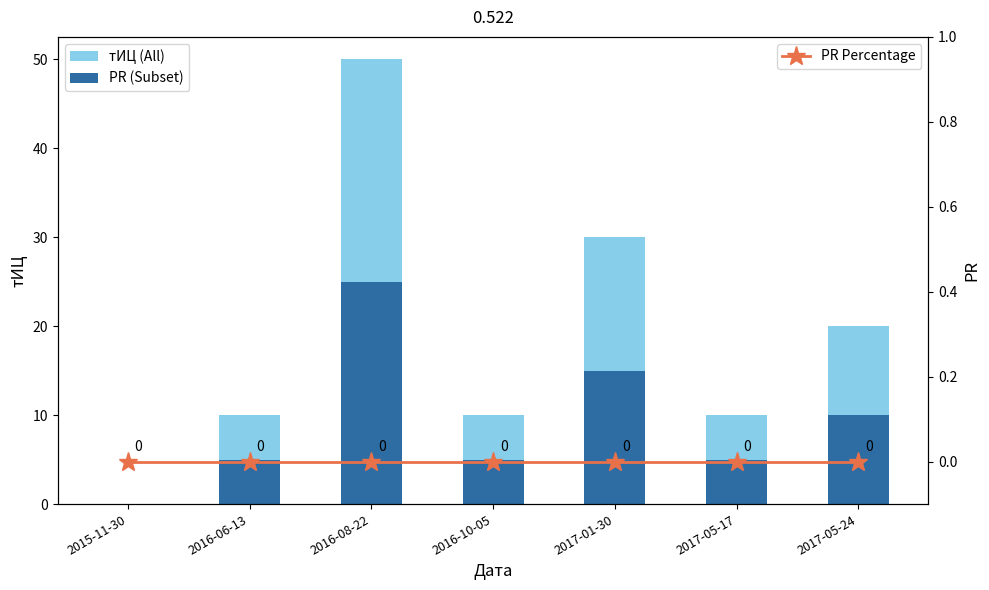

How many distinct data groups are displayed?

3